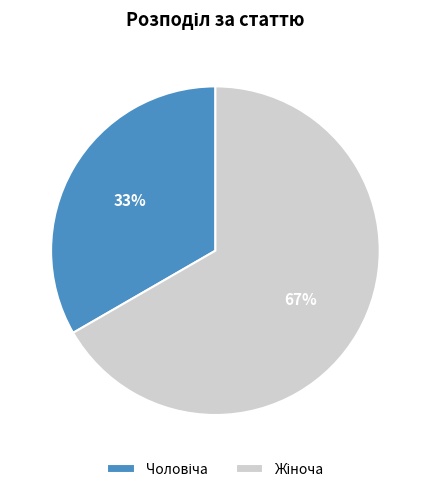

To the nearest percent, what is the average slice percentage?

50%